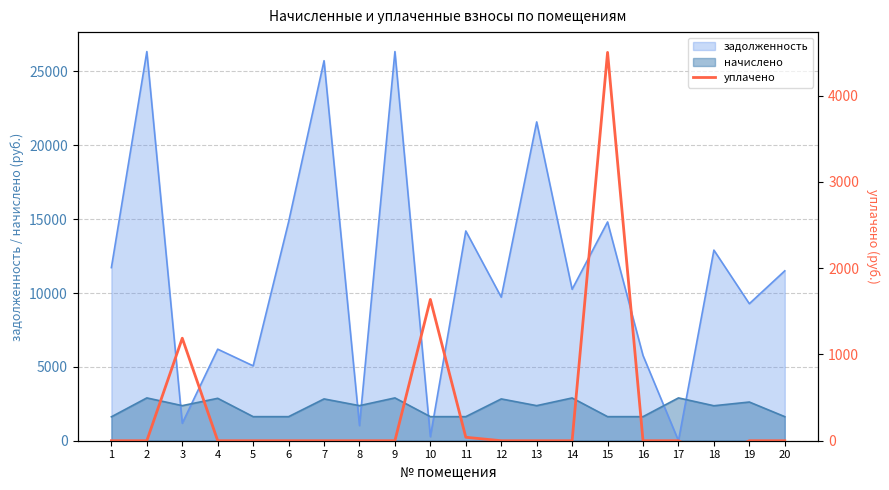

The value of начислено at 14 is 2895.1. True or false?

True